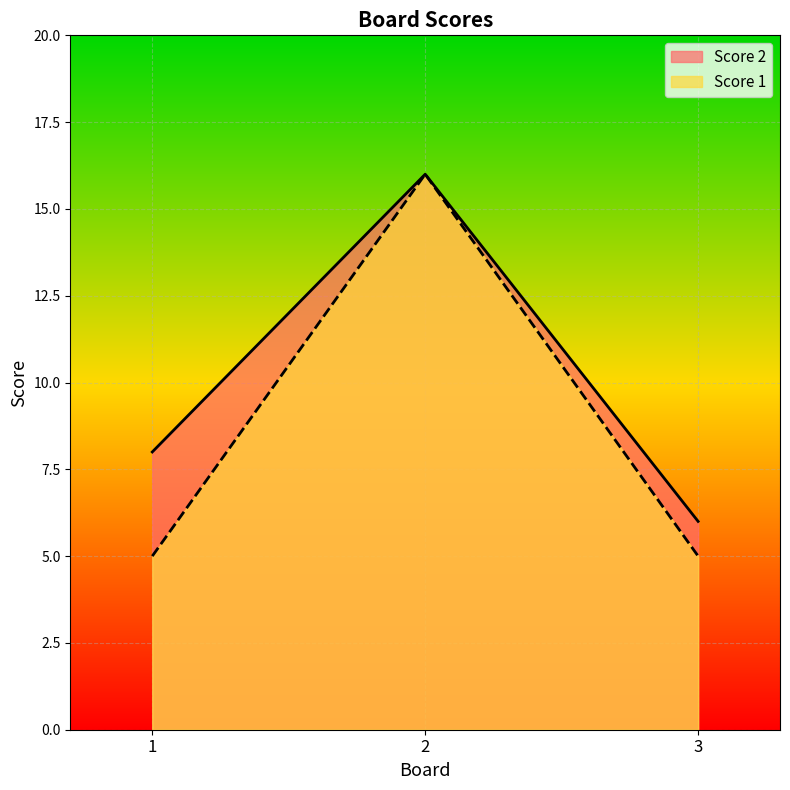

The value of Score 1 at 1 is 3. True or false?

False